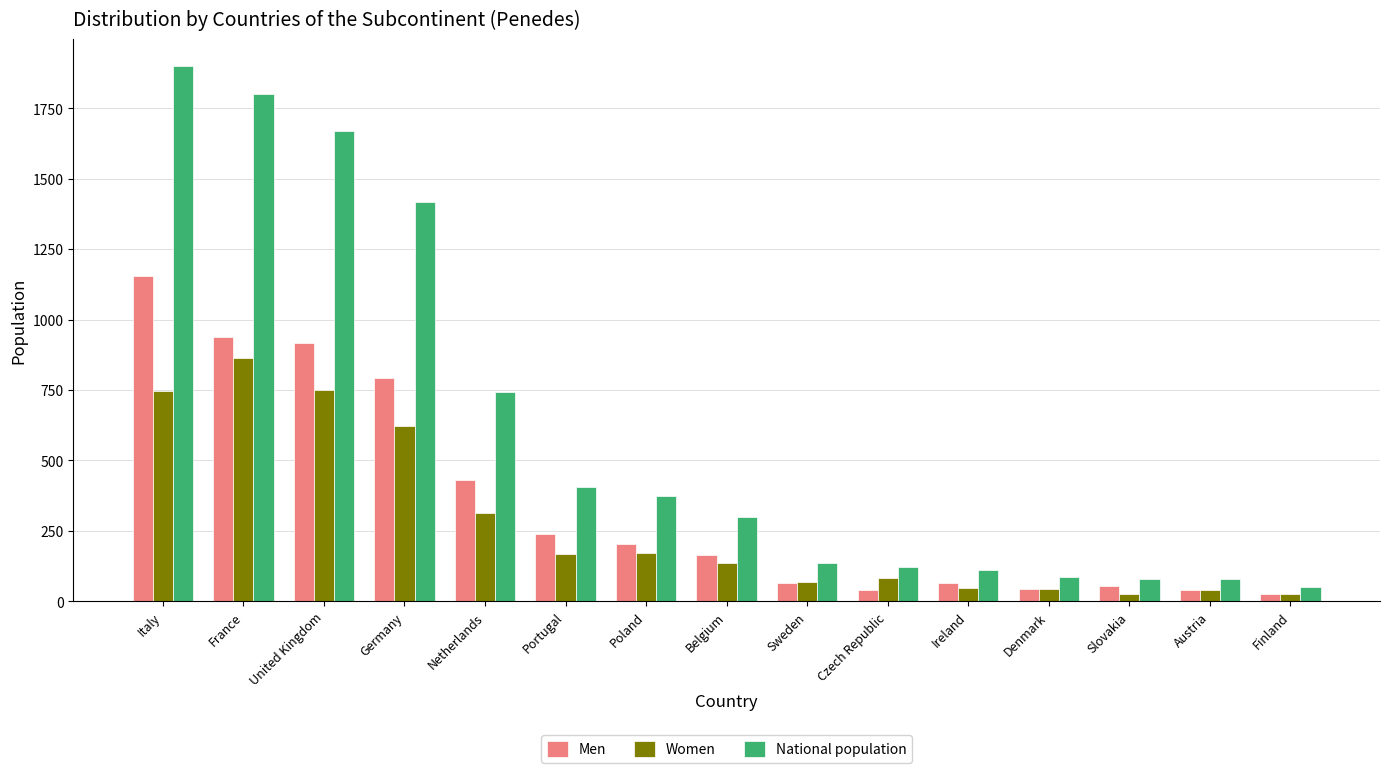

What is the difference between the maximum and minimum values in the Men series?

1129